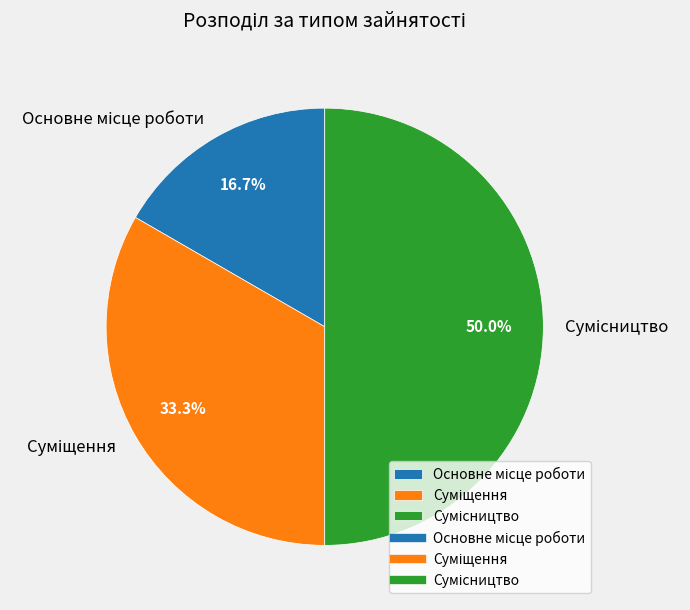

Which category has the smallest portion of the pie?

Основне місце роботи